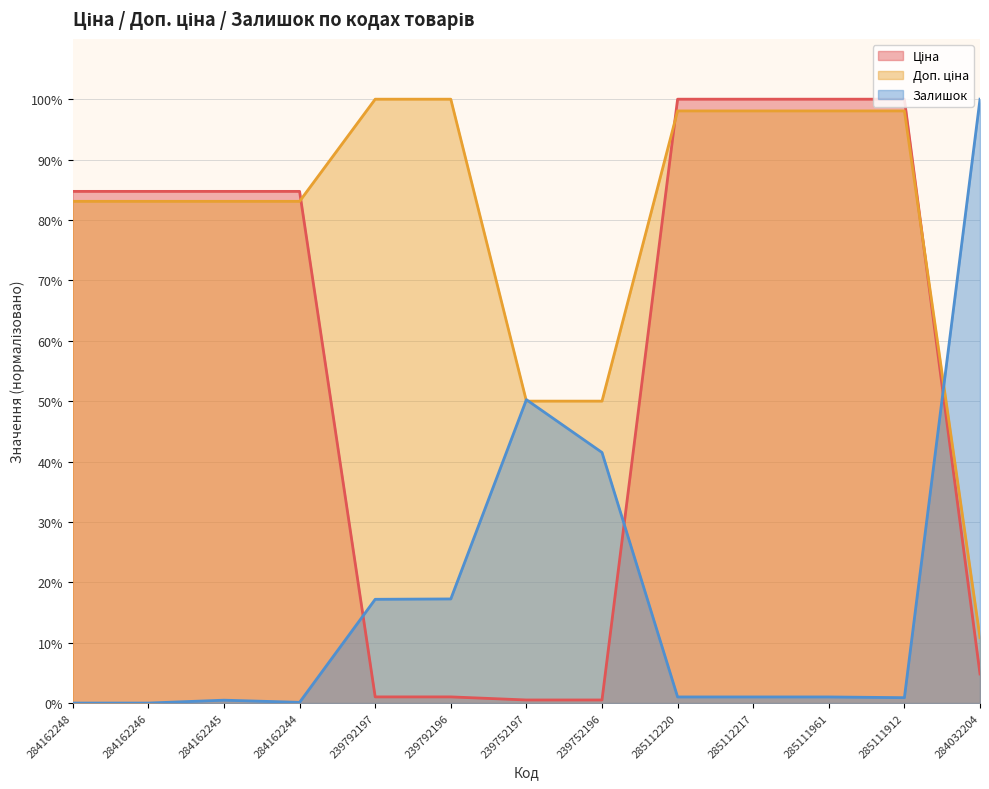

At which label does Доп. ціна reach its peak?

239792197